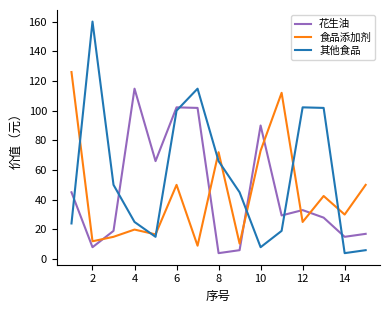

What is the maximum value shown in the chart?

160.0